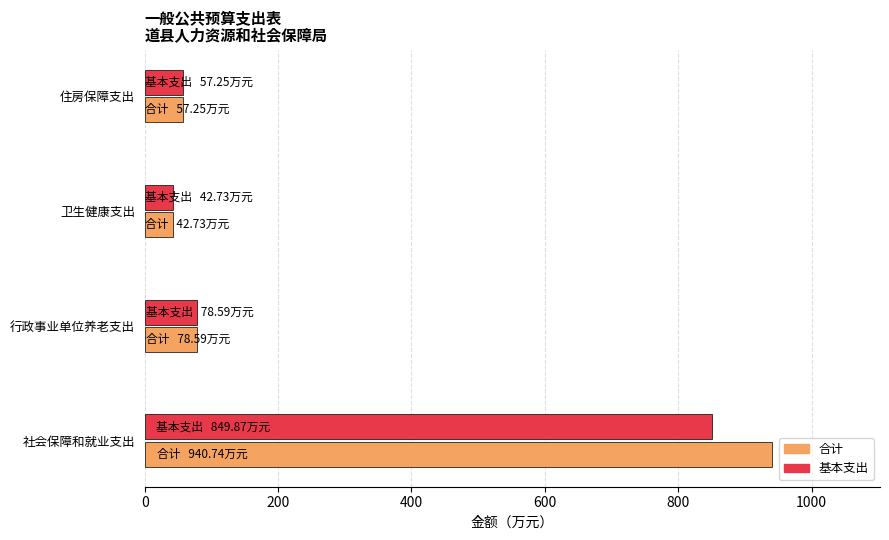

What is the sum of the 基本支出 values at 社会保障和就业支出 and 卫生健康支出?

892.6